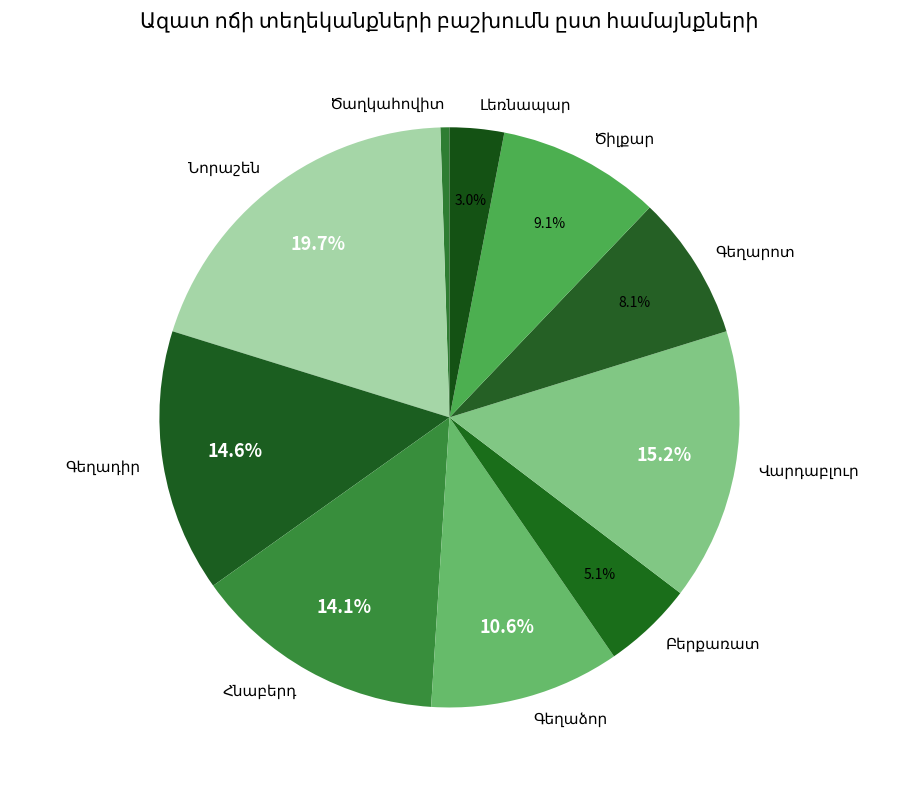

Is there a majority slice in this chart?

No